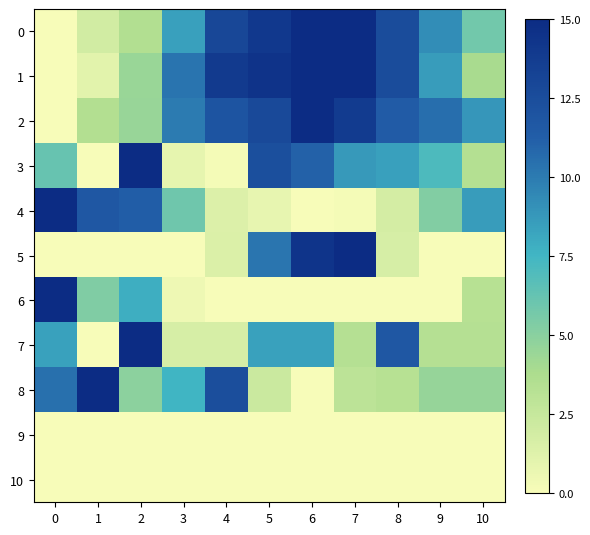

Reading right to left, transcribe all the data shown in this chart.

0: 10=0.4	9=0.6	8=0.8	7=1.0	6=1.0	5=0.9	4=0.9	3=0.6	2=0.2	1=0.1	0=0.0
1: 10=0.3	9=0.6	8=0.8	7=1.0	6=1.0	5=1.0	4=0.9	3=0.7	2=0.3	1=0.1	0=0.0
2: 10=0.6	9=0.7	8=0.8	7=0.9	6=1.0	5=0.9	4=0.8	3=0.7	2=0.3	1=0.2	0=0.0
3: 10=0.2	9=0.5	8=0.6	7=0.6	6=0.7	5=0.8	4=0.0	3=0.1	2=1.0	1=0.0	0=0.4
4: 10=0.6	9=0.3	8=0.1	7=0.0	6=0.0	5=0.1	4=0.1	3=0.4	2=0.8	1=0.8	0=1.0
5: 10=0.0	9=0.0	8=0.1	7=1.0	6=1.0	5=0.7	4=0.1	3=0.0	2=0.0	1=0.0	0=0.0
6: 10=0.2	9=0.0	8=0.0	7=0.0	6=0.0	5=0.0	4=0.0	3=0.0	2=0.5	1=0.4	0=1.0
7: 10=0.2	9=0.2	8=0.8	7=0.2	6=0.6	5=0.6	4=0.1	3=0.1	2=1.0	1=0.0	0=0.6
8: 10=0.3	9=0.3	8=0.2	7=0.2	6=0.0	5=0.2	4=0.8	3=0.5	2=0.3	1=1.0	0=0.7
9: 10=0.0	9=0.0	8=0.0	7=0.0	6=0.0	5=0.0	4=0.0	3=0.0	2=0.0	1=0.0	0=0.0
10: 10=0.0	9=0.0	8=0.0	7=0.0	6=0.0	5=0.0	4=0.0	3=0.0	2=0.0	1=0.0	0=0.0